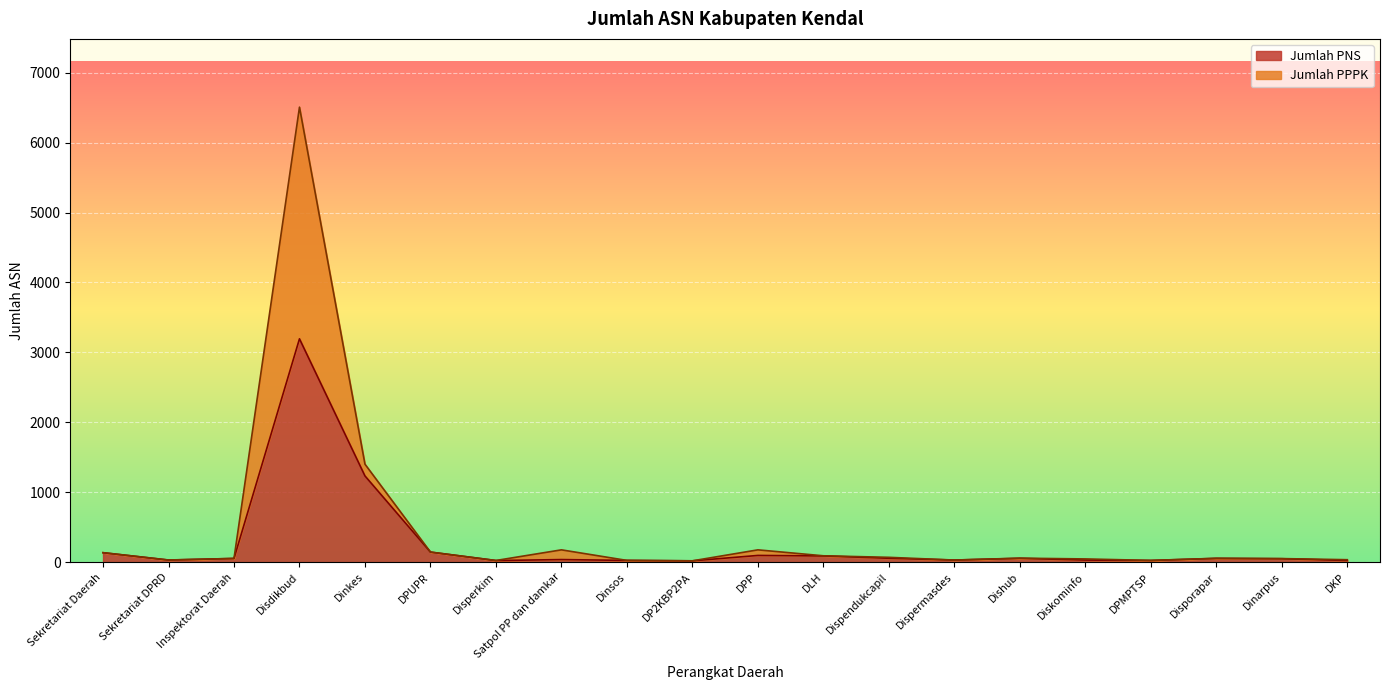

At which label does Jumlah PNS reach its peak?

Disdikbud